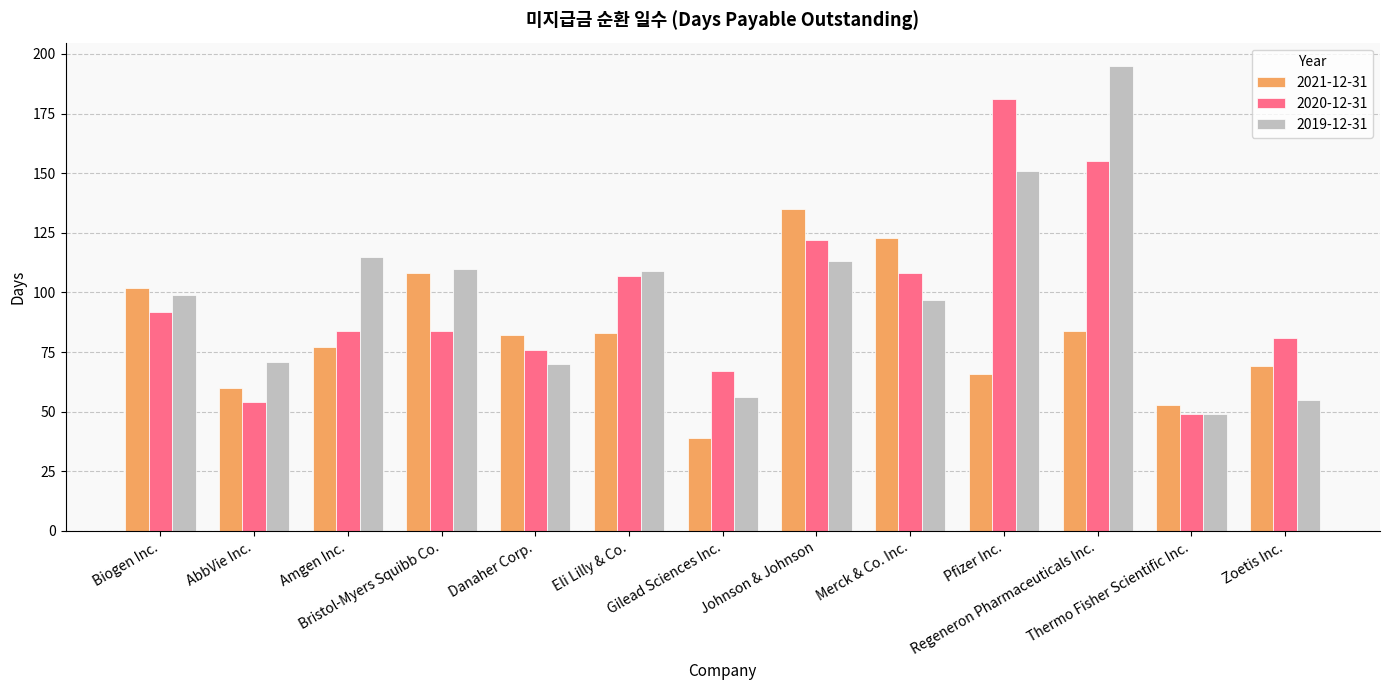

How many bars are there in total?

39